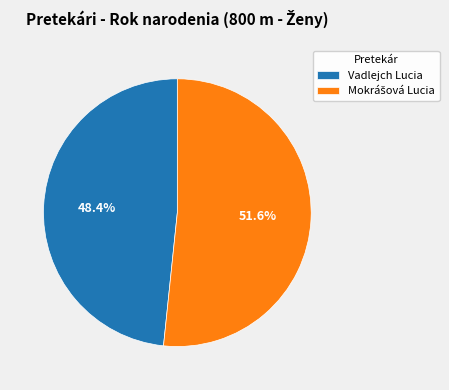

The Vadlejch Lucia slice represents 48% of the pie. True or false?

True